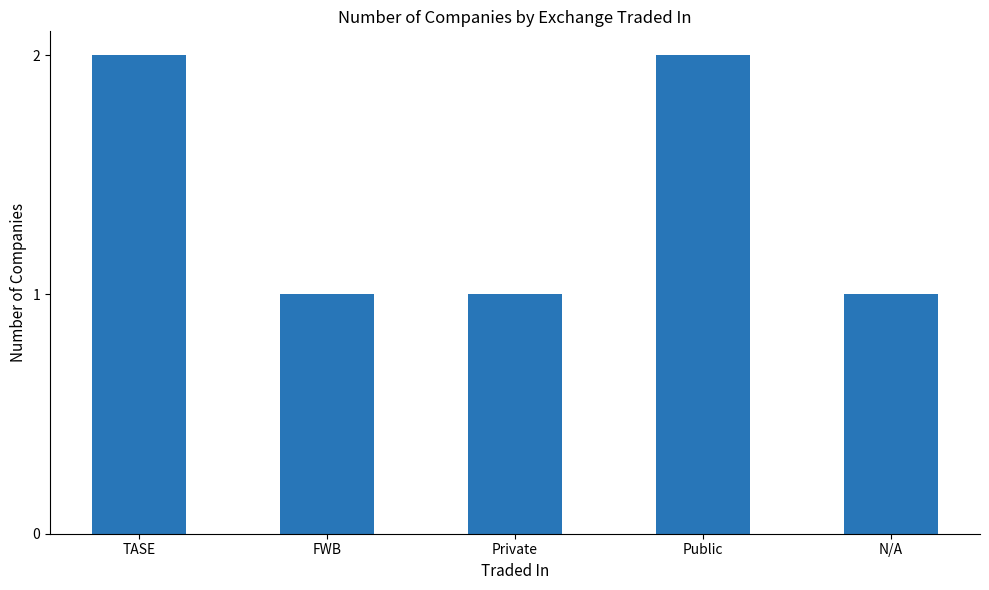

How many distinct data groups are displayed?

1